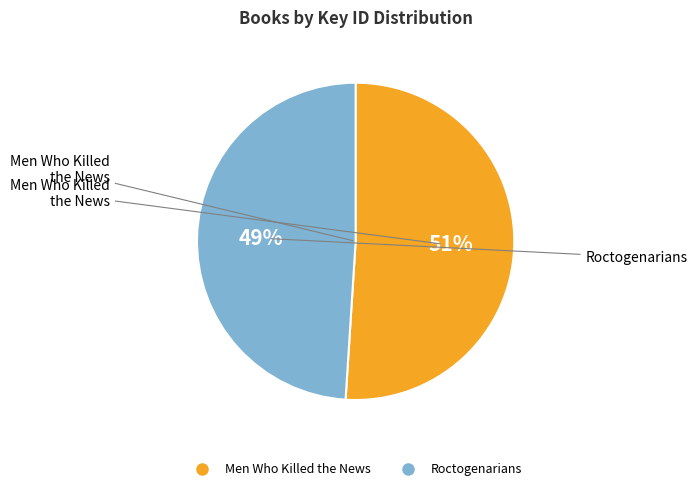

Which category accounts for the majority?

Men Who Killed the News